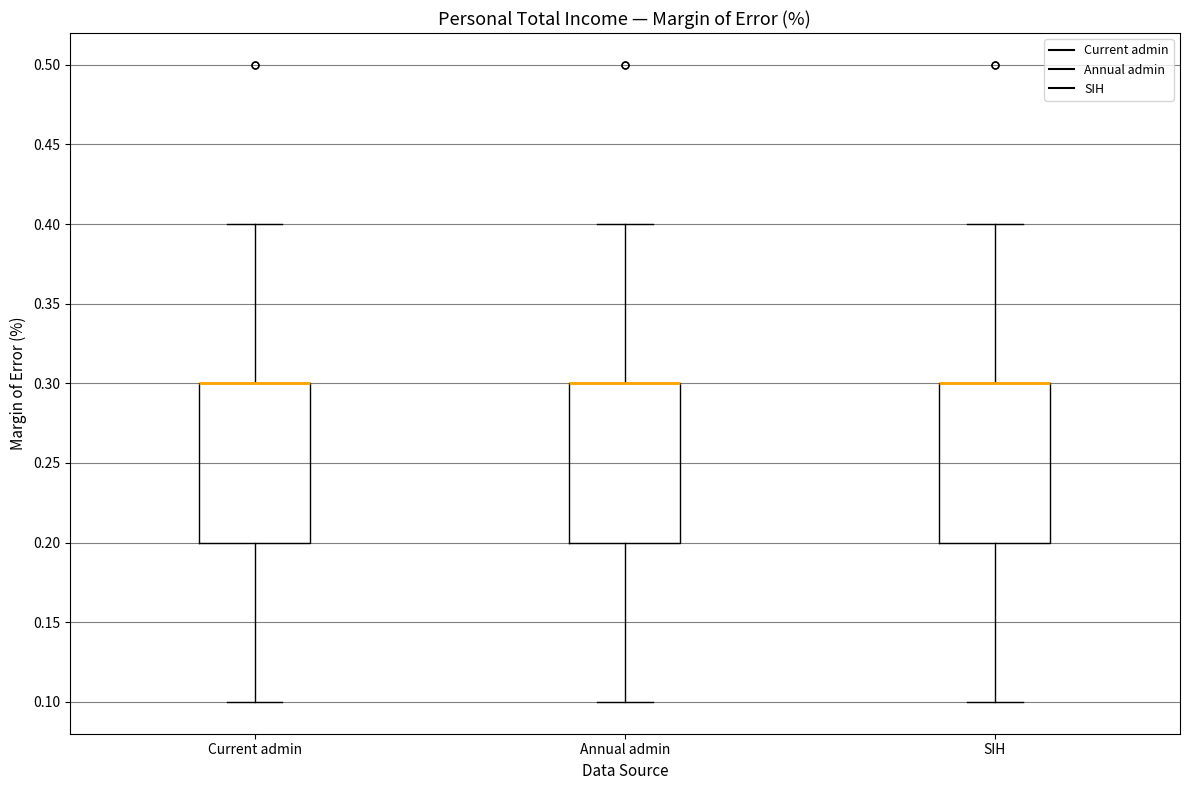

Reading left to right, read every box against the y-axis: the position of its median line, the range the box covers, and the ends of its whiskers. The values are not printed on the chart, so give them approximately, as read against the axis.

Current admin: median 0.3 (drawn on the box's upper edge), box 0.2 to 0.3, whiskers 0.1 to 0.4
Annual admin: median 0.3 (drawn on the box's upper edge), box 0.2 to 0.3, whiskers 0.1 to 0.4
SIH: median 0.3 (drawn on the box's upper edge), box 0.2 to 0.3, whiskers 0.1 to 0.4